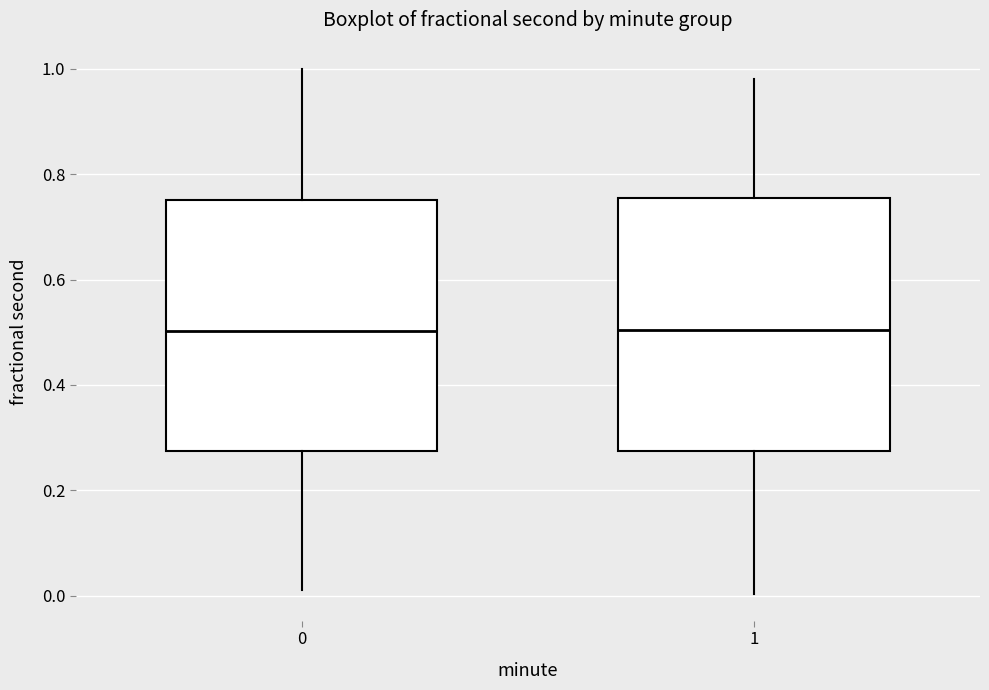

Reading left to right, transcribe this box plot: for each box, give where its median line is, the range the box spans, and where its two whiskers end, as read against the y-axis. The values are not printed on the chart, so give them approximately, as read against the axis.

0: median 0.50, box 0.28 to 0.76, whiskers 0.02 to 1.00
1: median 0.50, box 0.28 to 0.76, whiskers 0.00 to 0.98